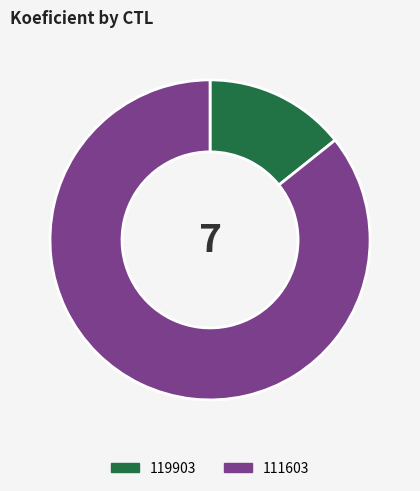

Is the sum of 111603 and 119903 greater than half?

Yes